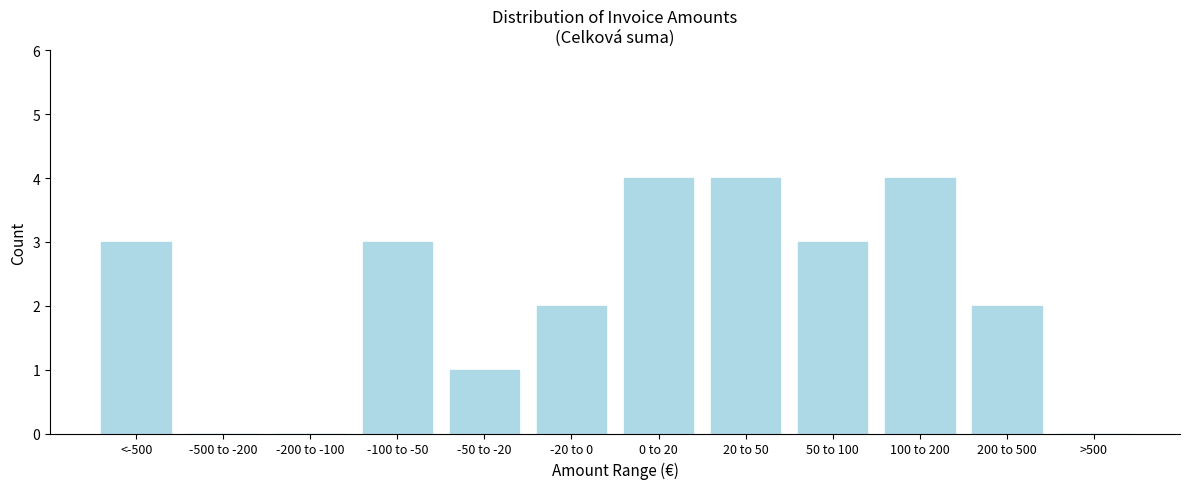

Reading right to left, list all the values displayed in this chart.

>500=0	200 to 500=2	100 to 200=4	50 to 100=3	20 to 50=4	0 to 20=4	-20 to 0=2	-50 to -20=1	-100 to -50=3	-200 to -100=0	-500 to -200=0	<-500=3